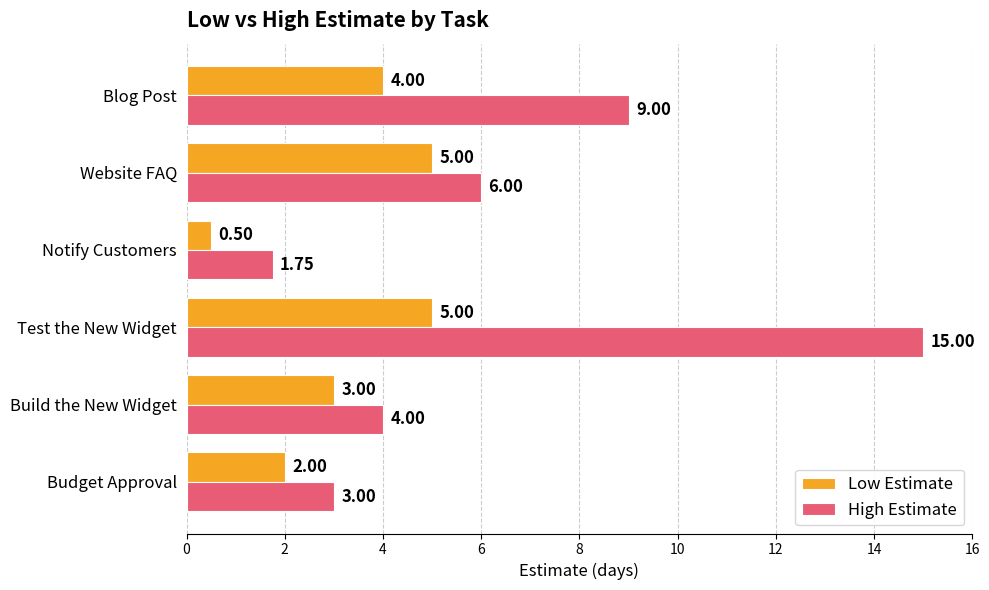

At how many categories does at least one series exceed 12?

1